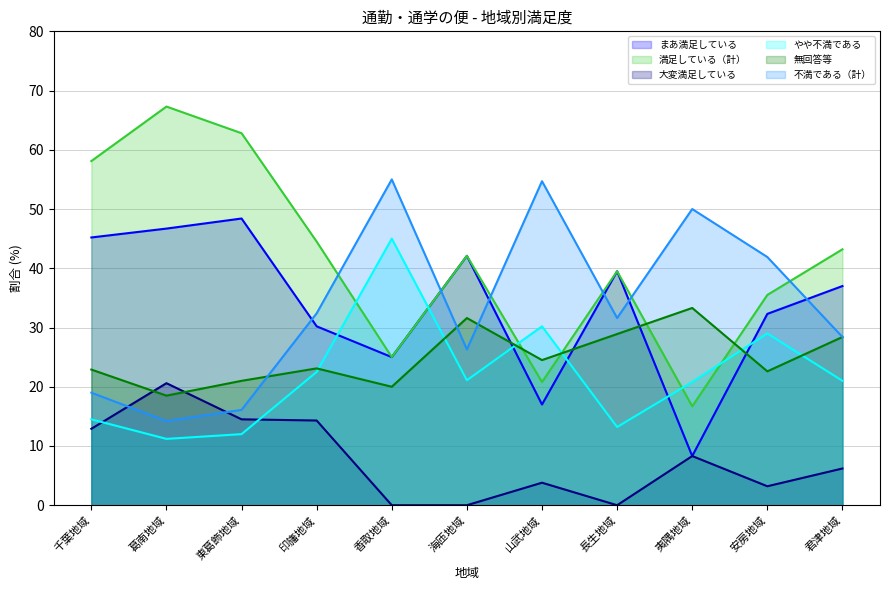

Count the number of categories in the chart.

11